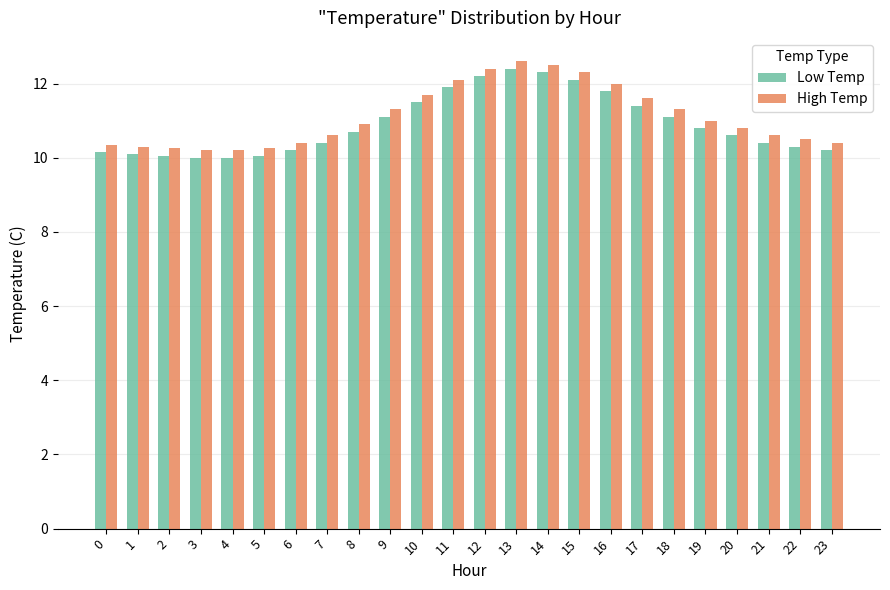

How many bars are there in total?

48